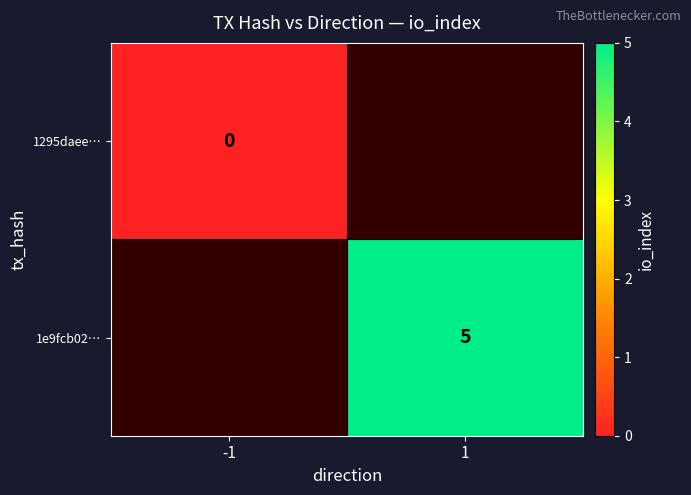

Is it true that 1e9fcb02… equals 5 at 1?

True